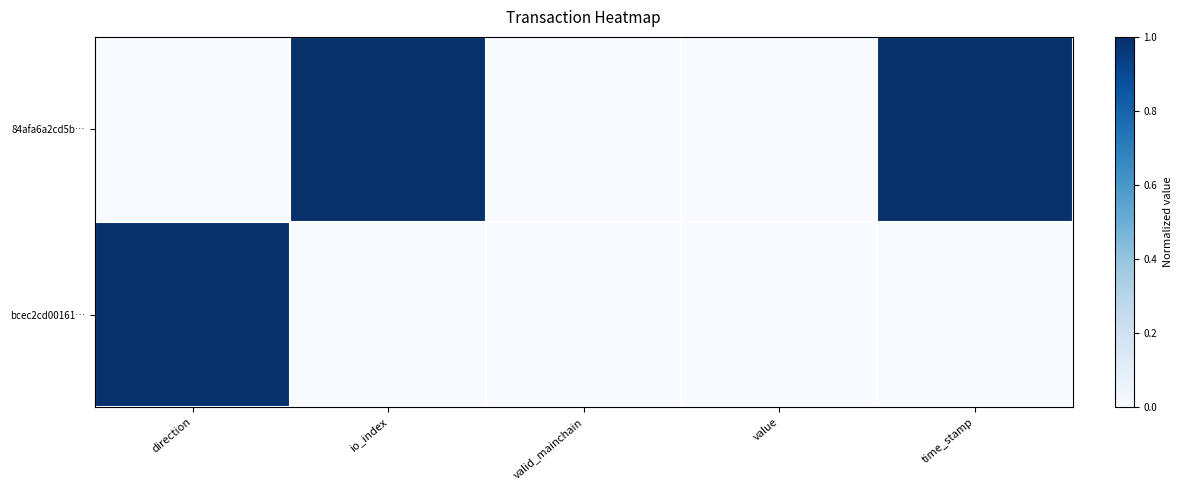

What is the spread (max minus min) of values at time_stamp?

1